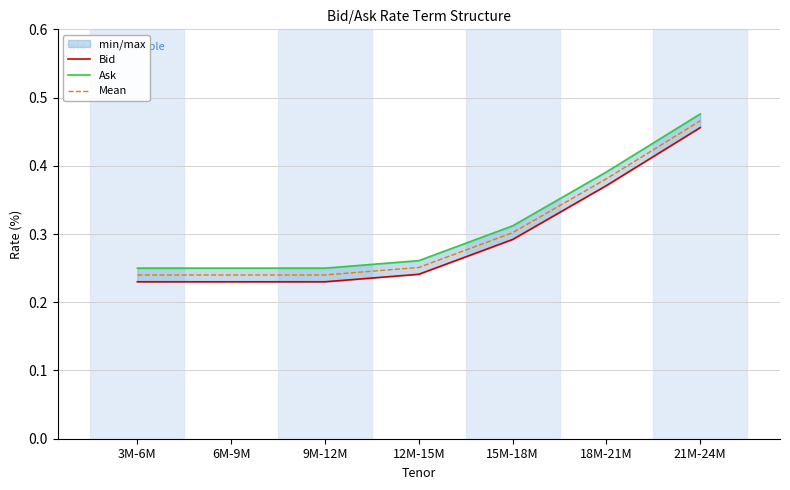

Is this an area chart (filled region under the line)?

No